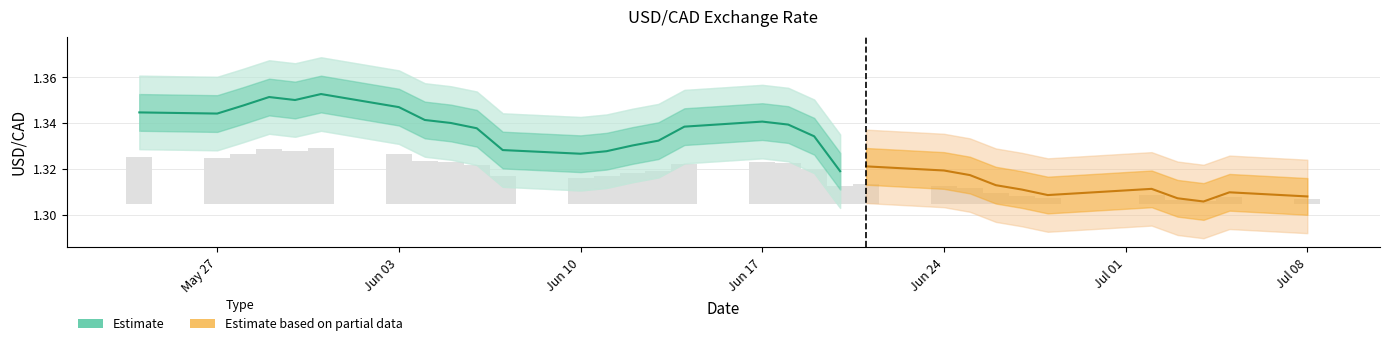

True or false: Estimate has a value of 2.0 at May 27.

False